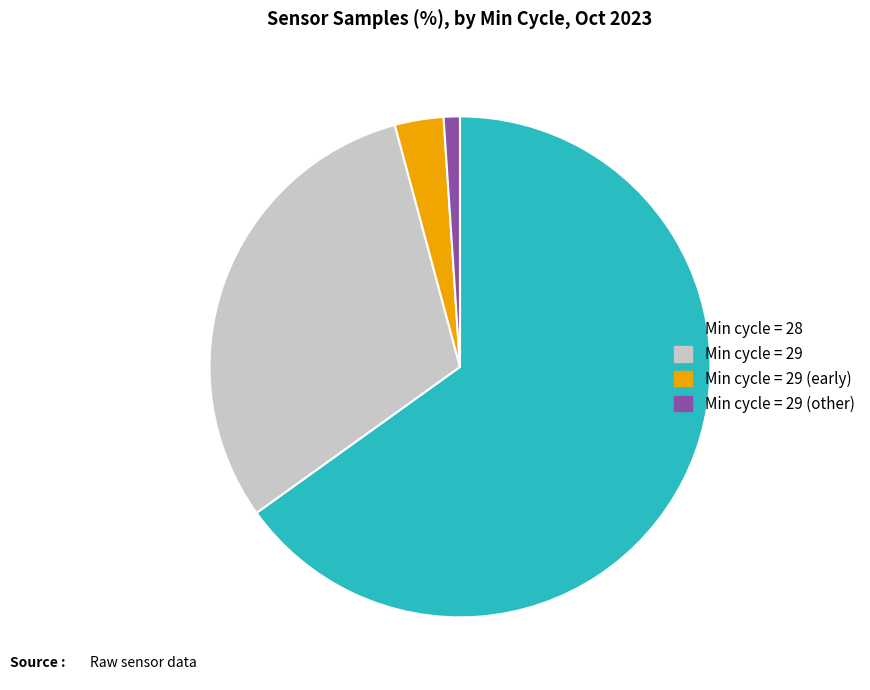

Is the sum of Min cycle = 29 and Min cycle = 29 (other) greater than half?

No